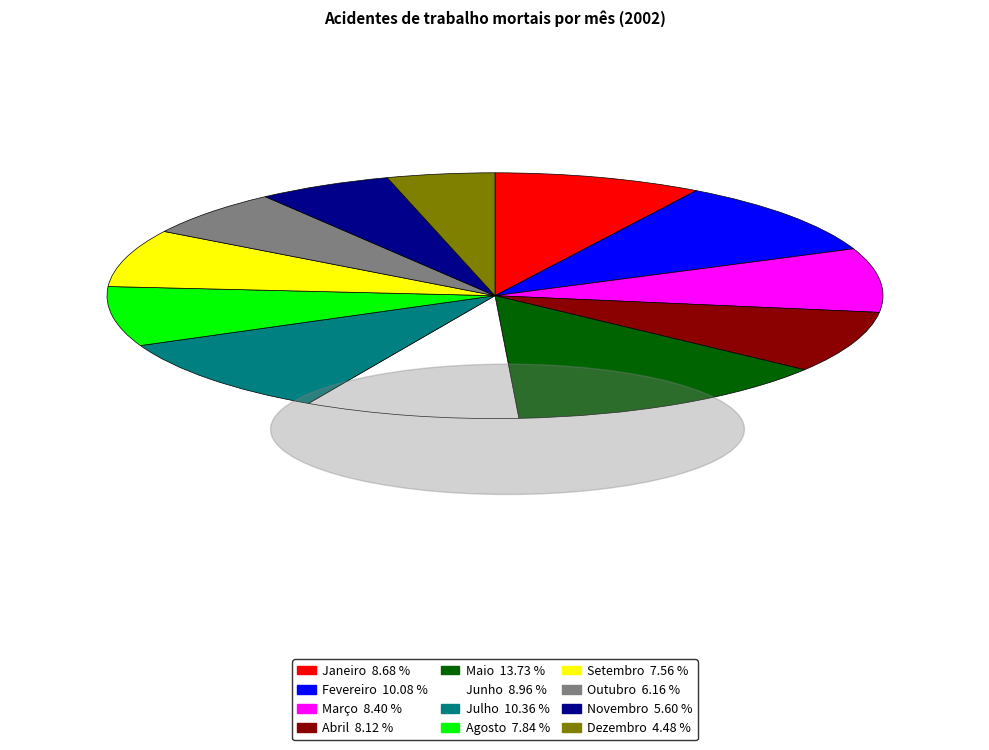

Count the number of slices in the pie.

12